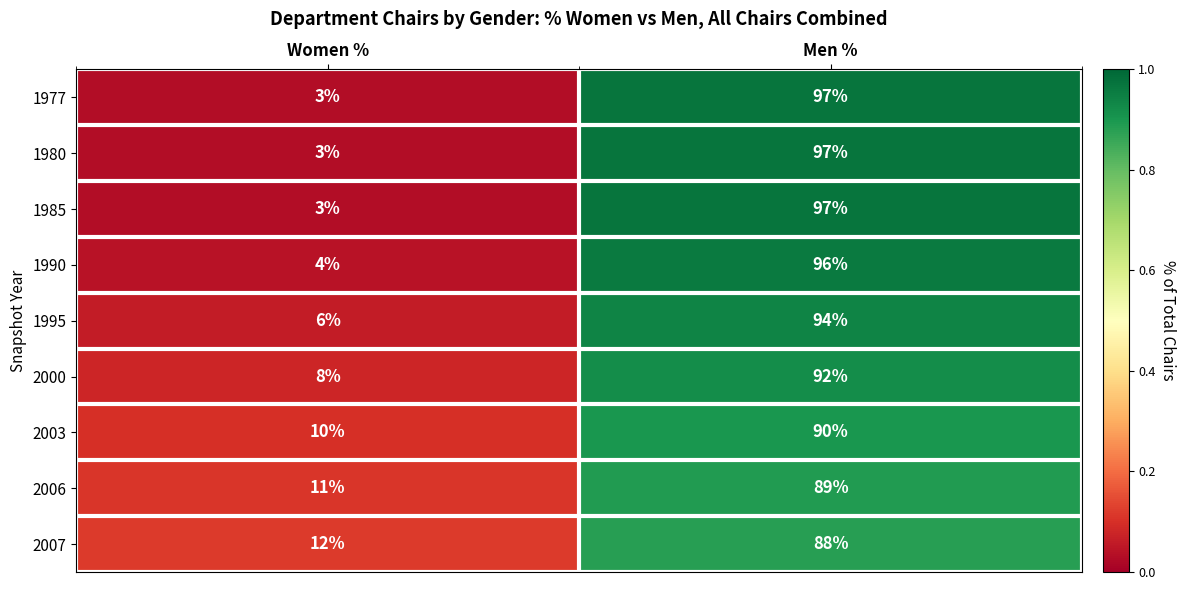

What is the difference between the highest and lowest values at Men %?

9